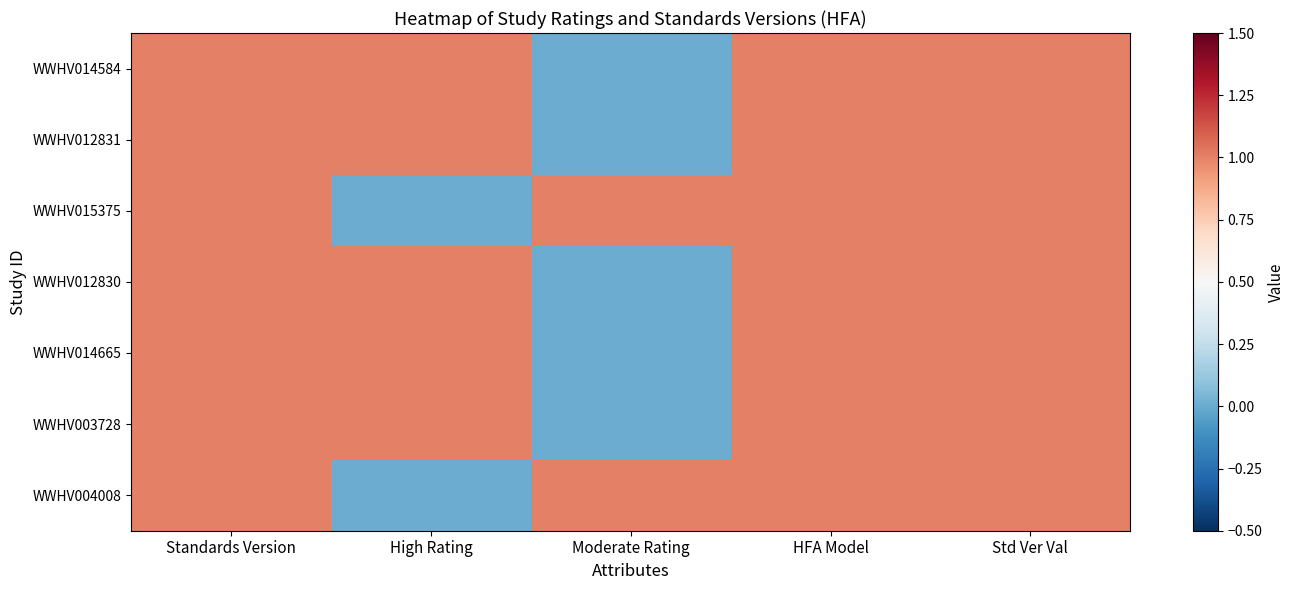

At Std Ver Val, list the series in order from smallest to largest.

WWHV014584, WWHV012831, WWHV015375, WWHV012830, WWHV014665, WWHV003728, WWHV004008